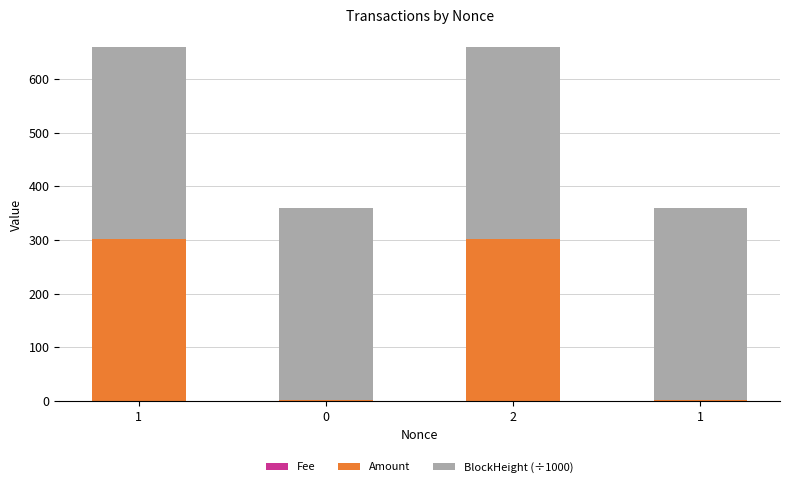

Rank the series by their maximum value, from lowest to highest.

Fee, Amount, BlockHeight (÷1000)